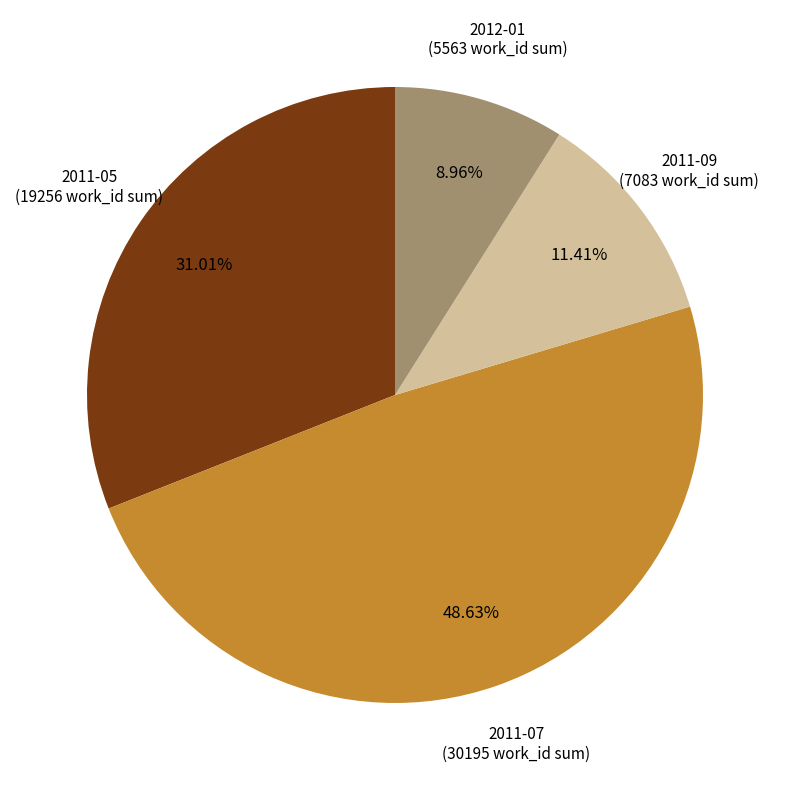

Is there any slice that represents more than half of the pie?

No